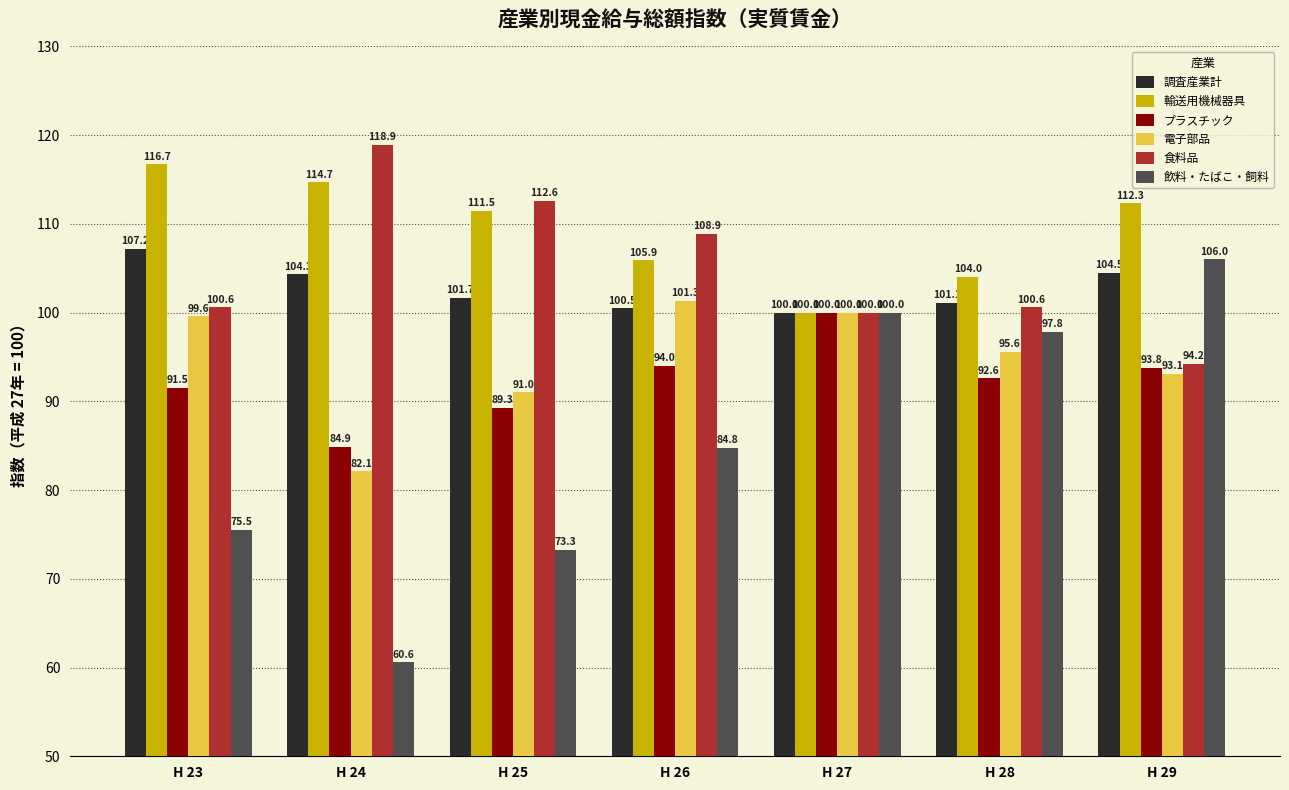

Rank the series at H 29 from highest to lowest value.

輸送用機械器具, 飲料・たばこ・飼料, 調査産業計, 食料品, プラスチック, 電子部品